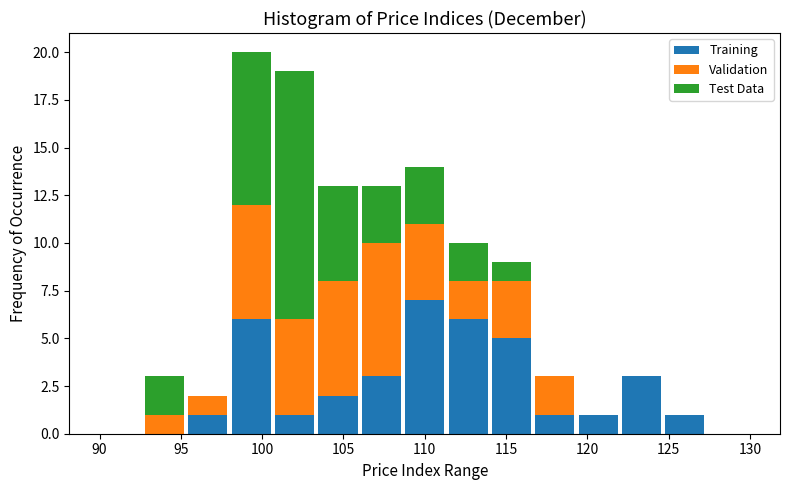

What is the total height of the stacked bar covering 92.5 to 95.5 on the x-axis? Neither the bar edges nor the heights are printed on the chart, so give them approximately, as read against the axes.

3